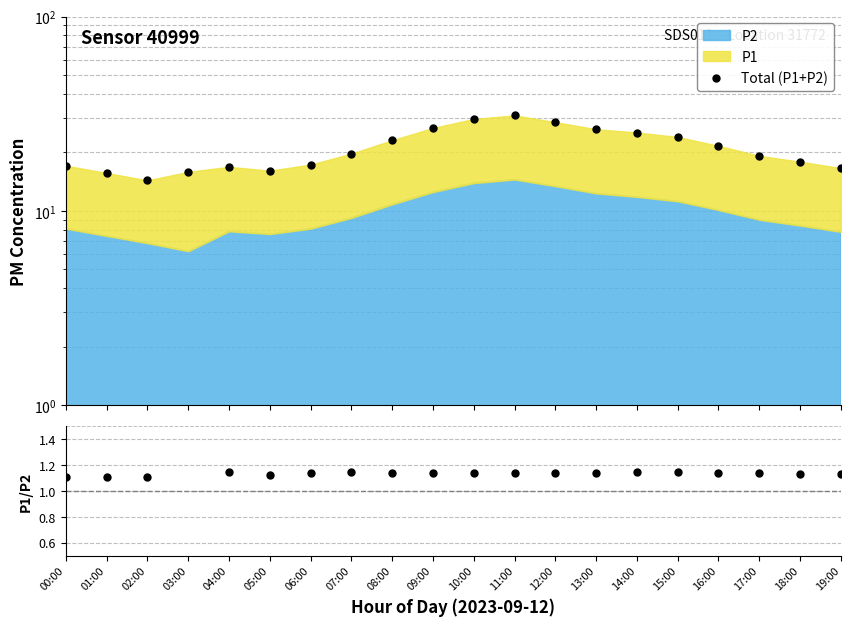

Does the chart have visible grid lines?

Yes